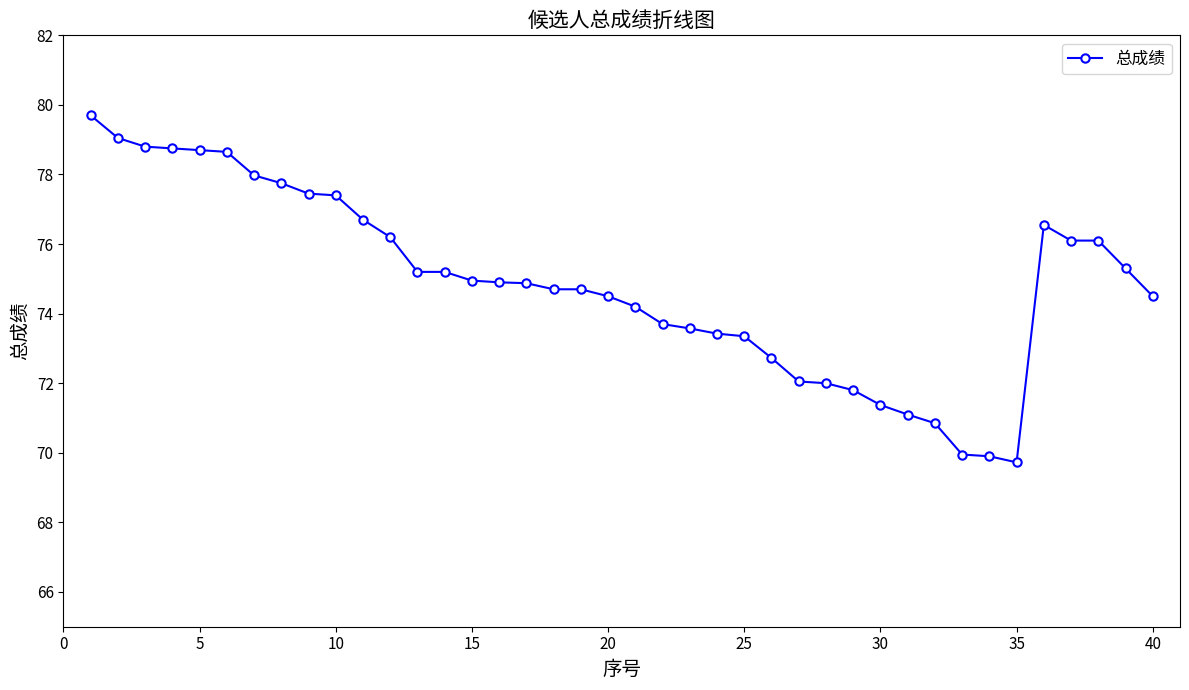

What is the difference between the maximum and minimum values?

10.0